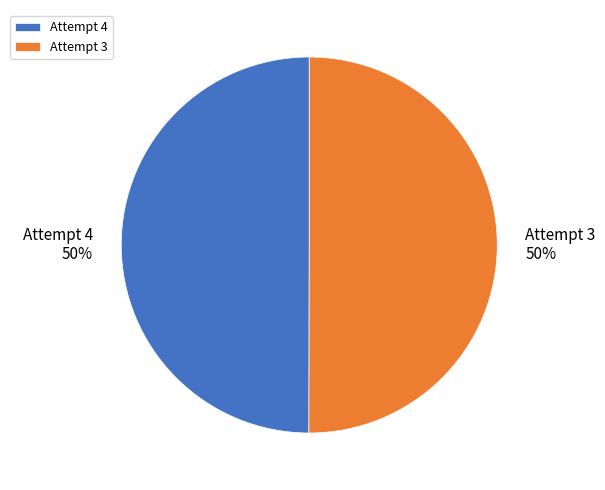

The Attempt 4 slice represents 50% of the pie. True or false?

True